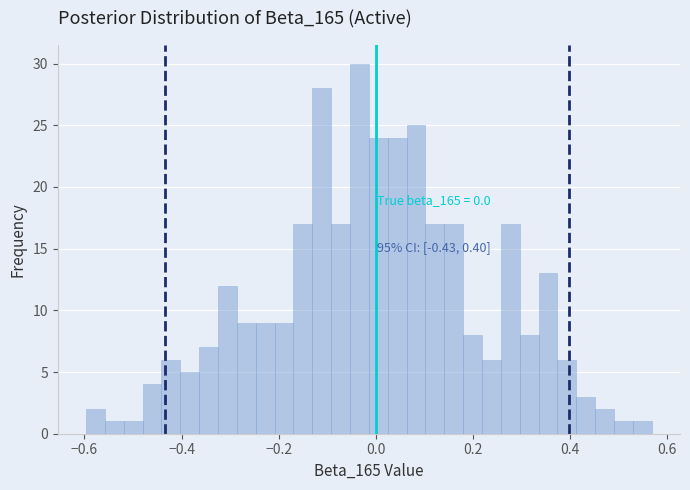

Read against the x-axis, roughly where is the centre of the tallest bar?

-0.04